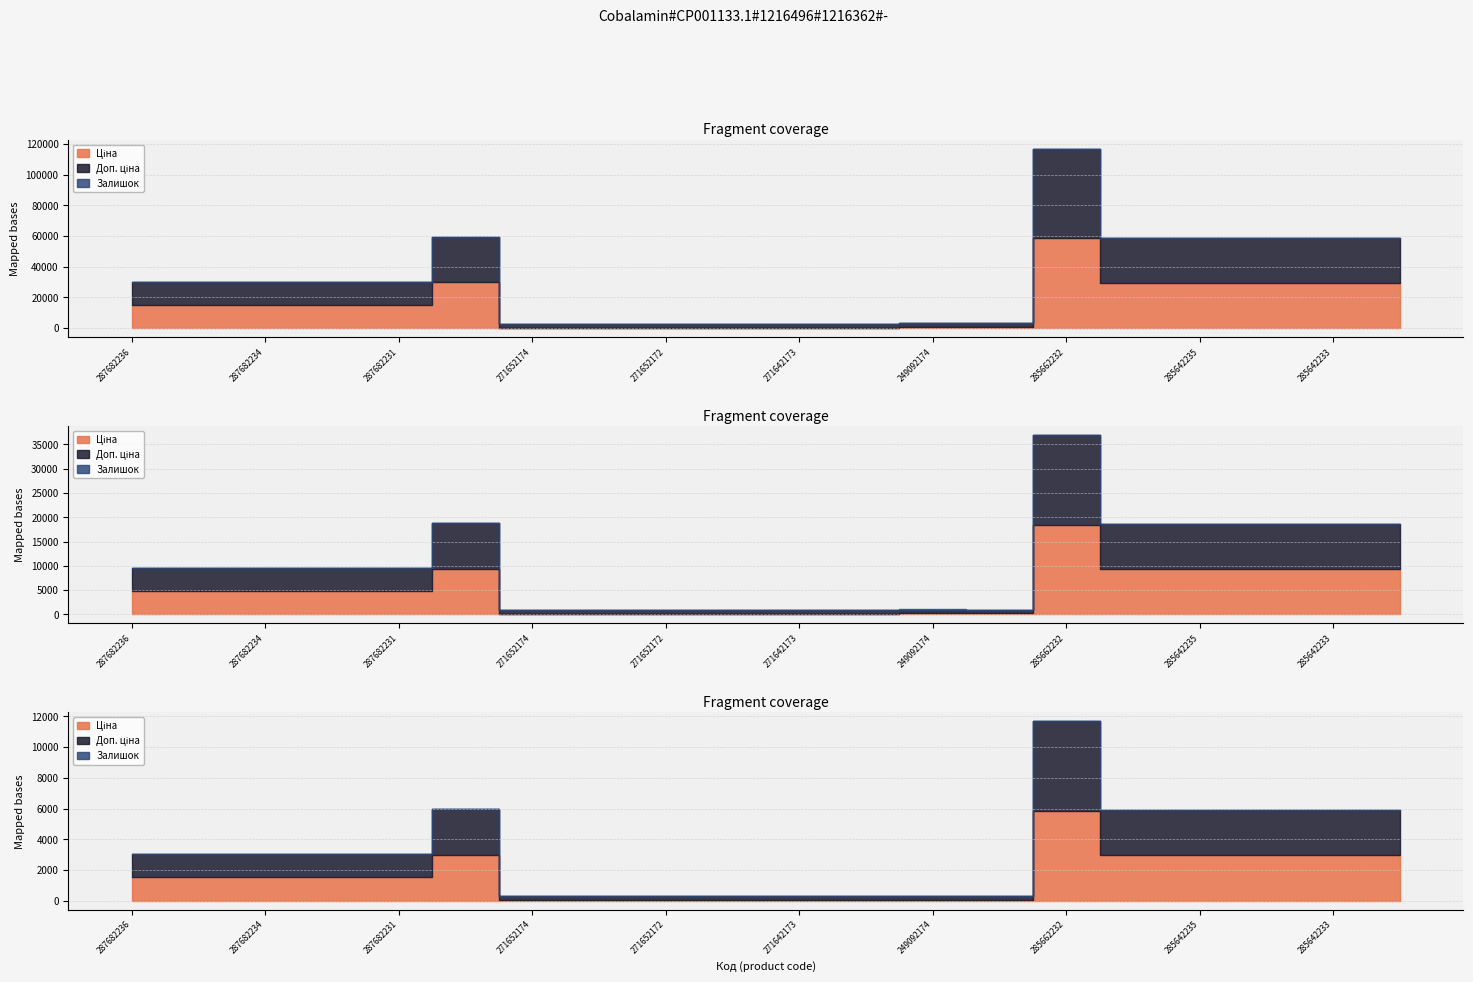

True or false: Ціна and Доп. ціна intersect in this chart.

False